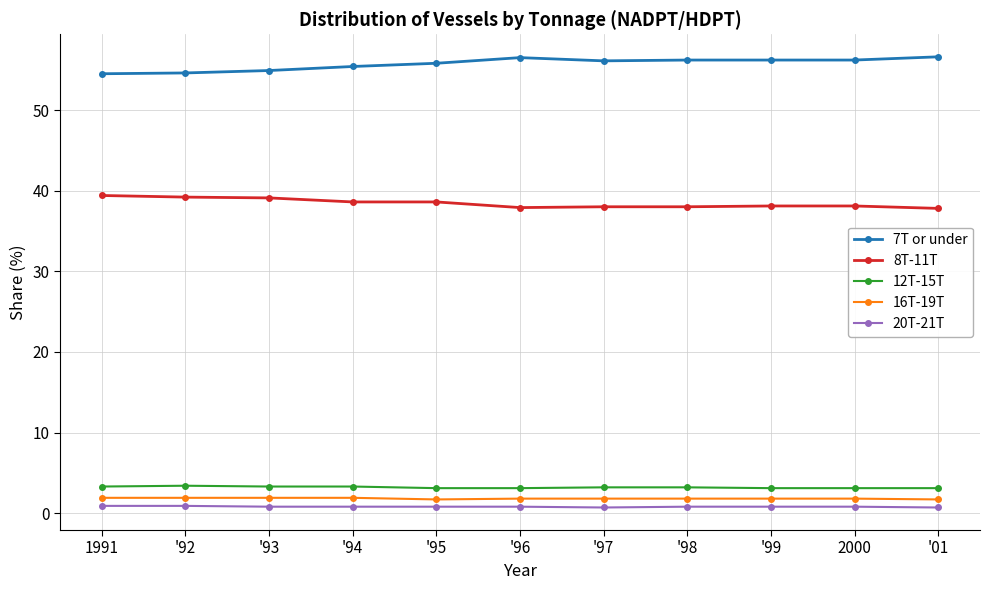

What is the greatest value displayed?

56.6